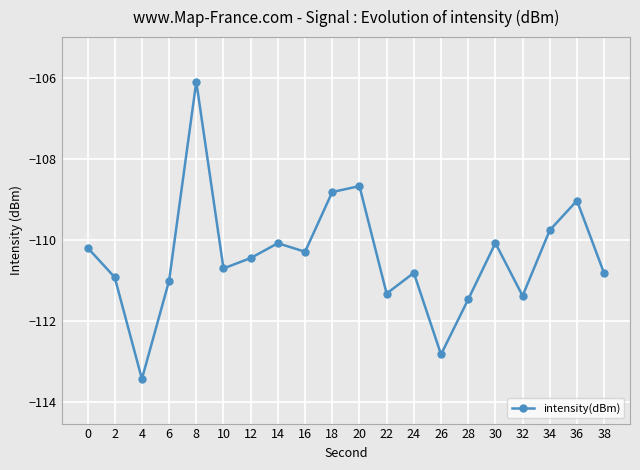

Reading right to left, extract all data points from this chart.

-110.8	-109.0	-109.8	-111.4	-110.1	-111.5	-112.8	-110.8	-111.3	-108.7	-108.8	-110.3	-110.1	-110.5	-110.7	-106.1	-111.0	-113.4	-110.9	-110.2